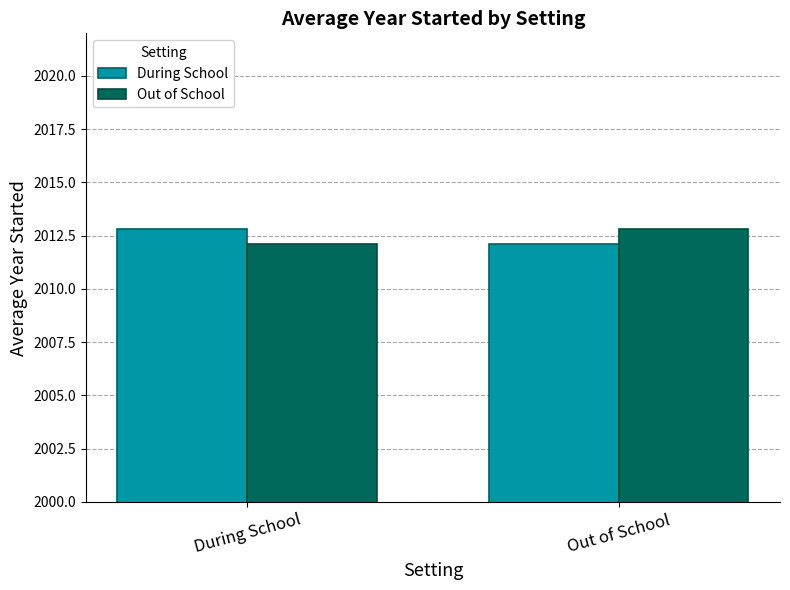

What is the difference between the maximum and minimum values in the Out of School series?

0.7